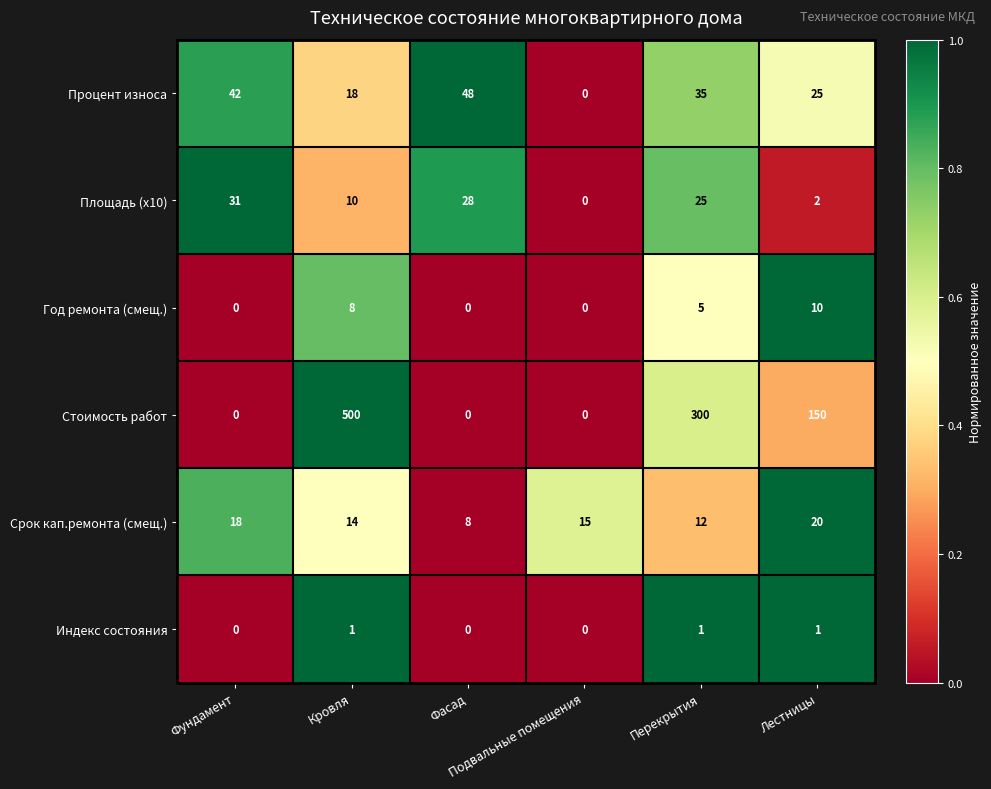

What is the difference between the second highest and second lowest values in the Площадь (x10) series?

26